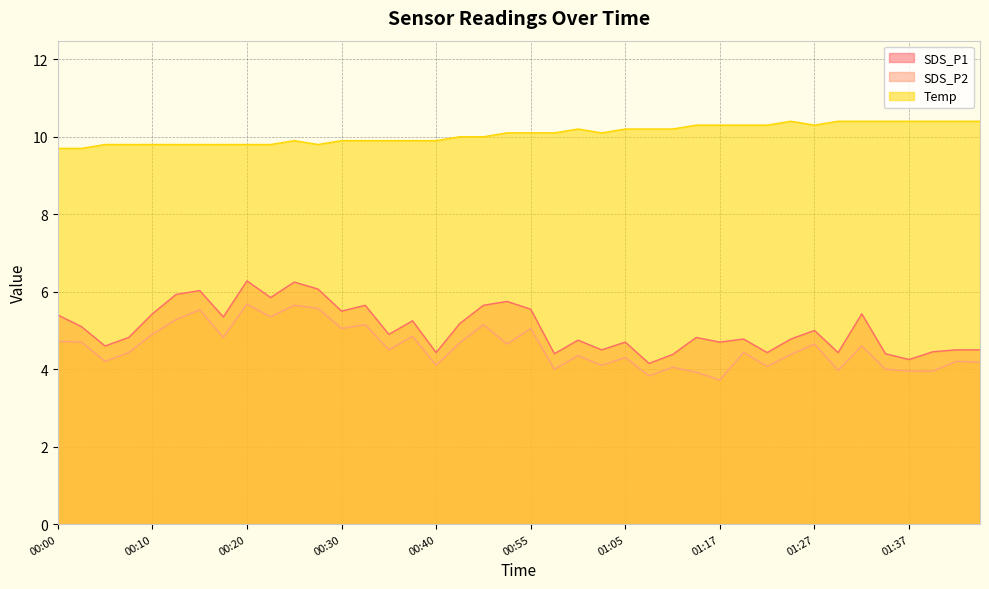

What is the average value of the Temp series?

10.1